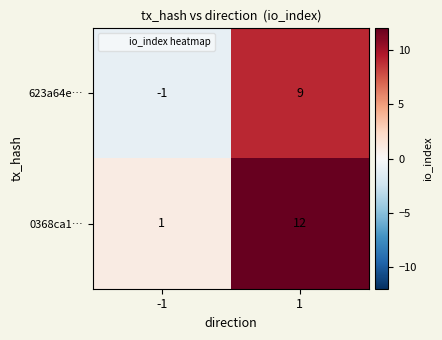

Reading left to right, what are all the values shown in this chart?

623a64e…: -1	9
0368ca1…: 1	12